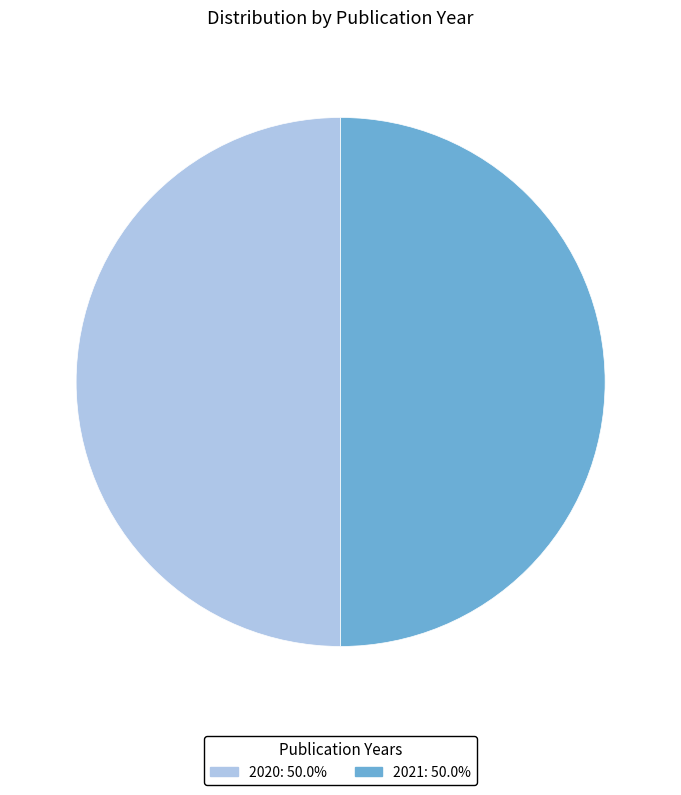

Is the sum of 2020 and 2021 greater than half?

Yes